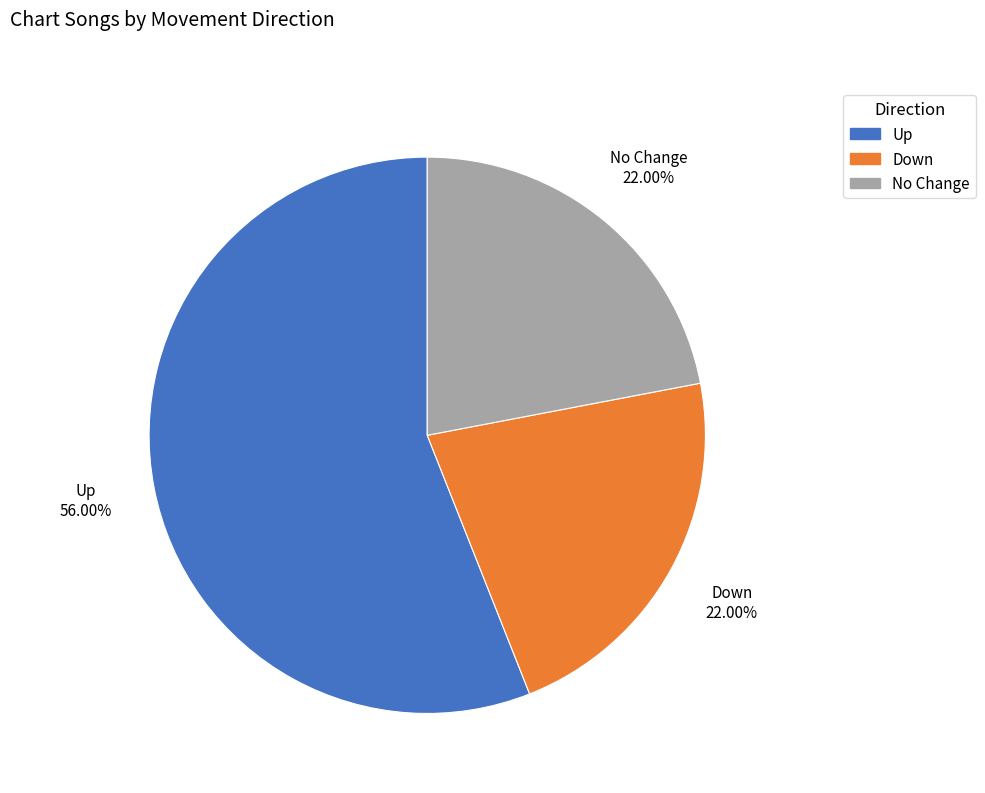

Does any single category account for the majority?

Yes